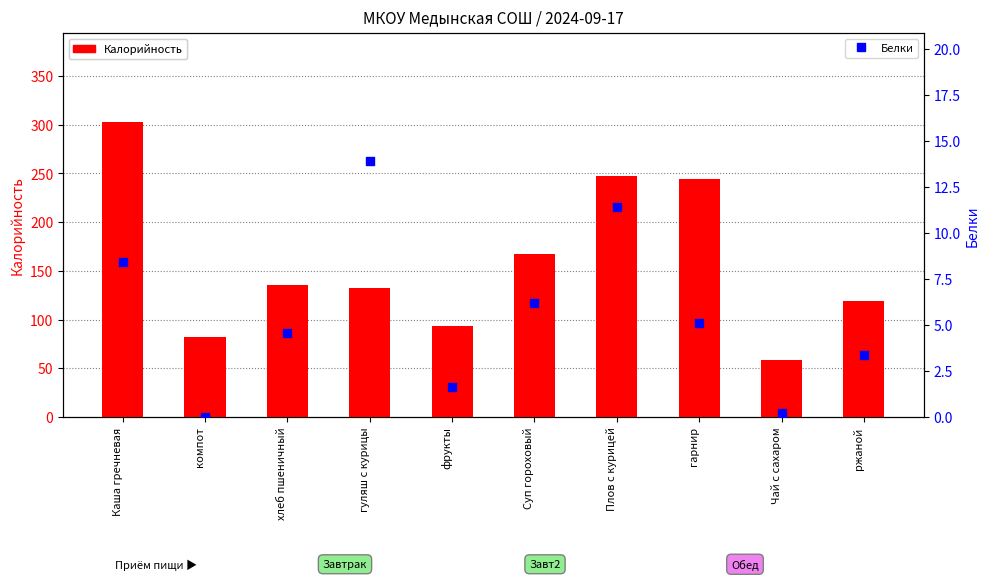

What is the total value across all series at Каша гречневая?

311.4